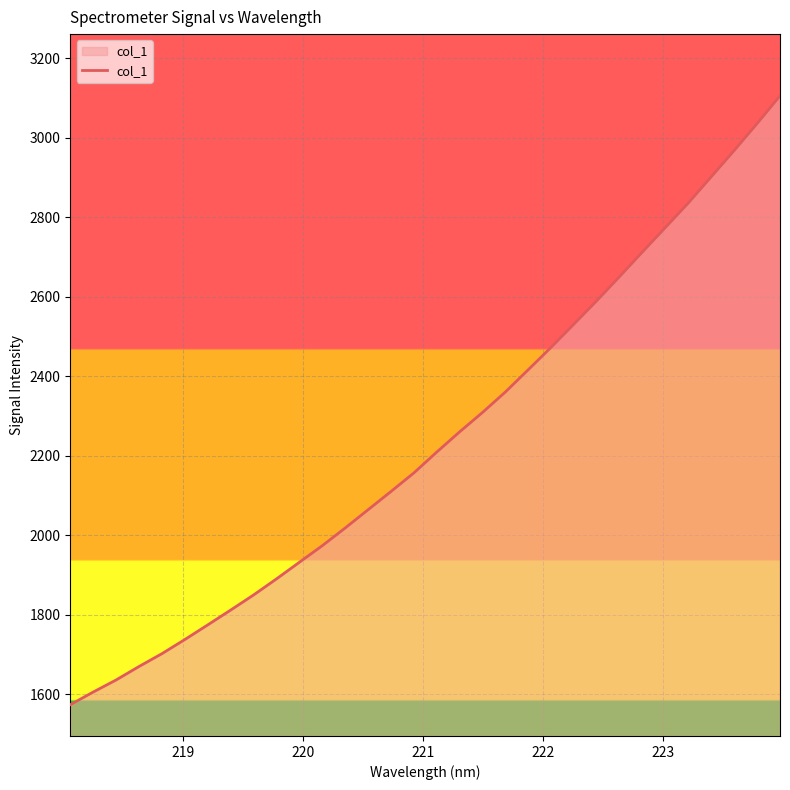

What is the greatest value displayed?

3106.1